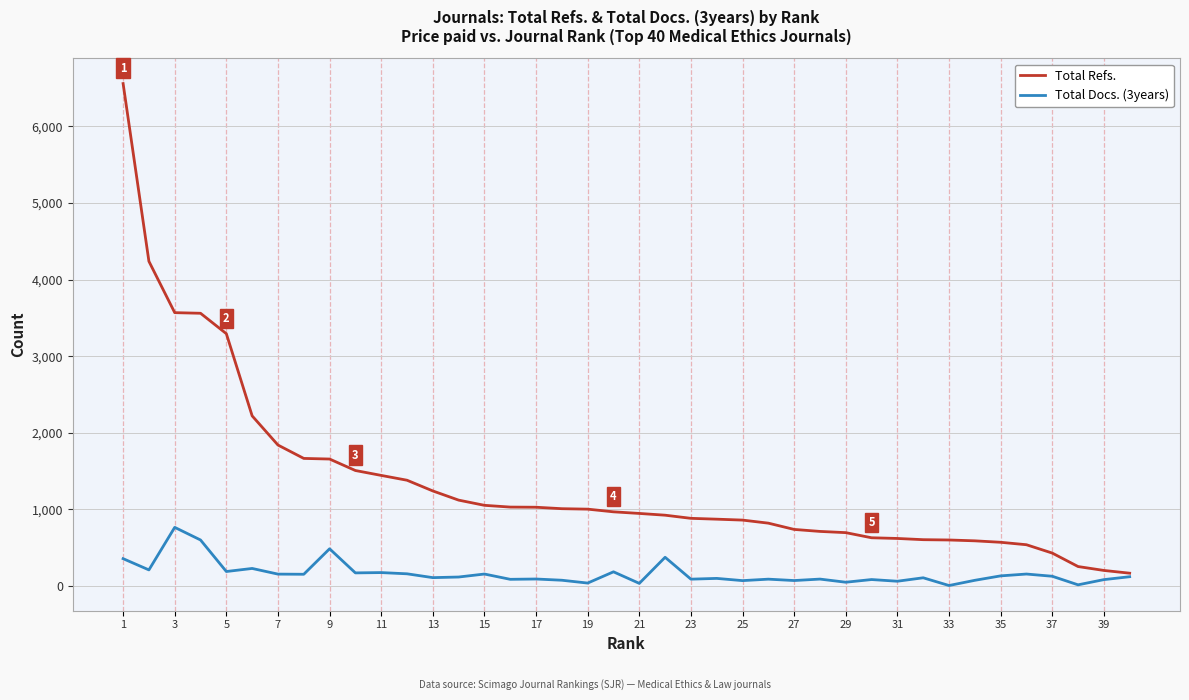

Rank the series by their average value, from lowest to highest.

Total Docs. (3years), Total Refs.